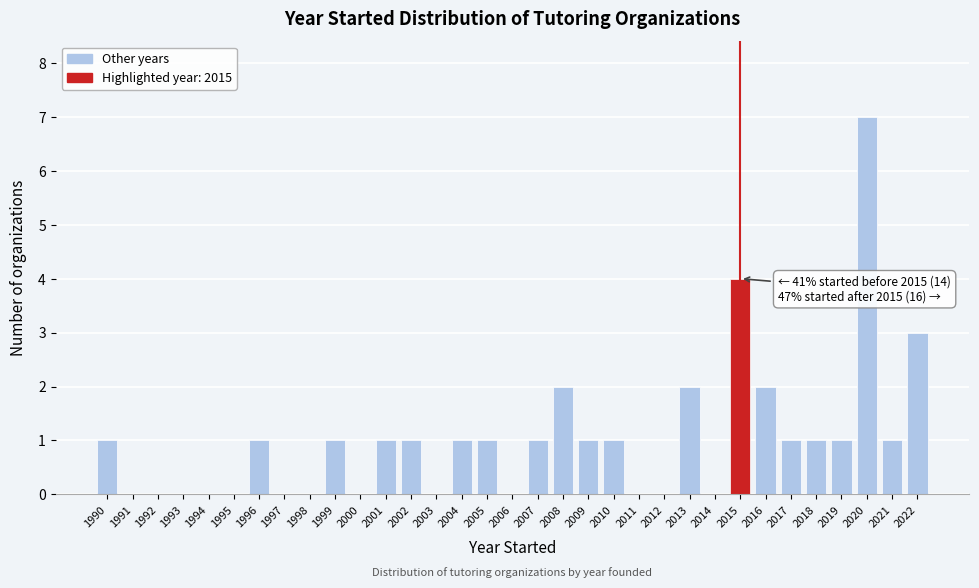

Is it true that the value at 2007 is 0?

False